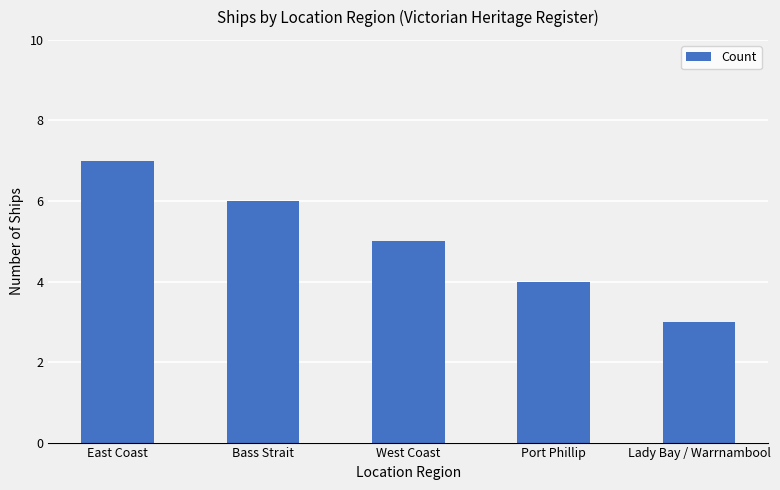

What is the greatest value displayed?

7